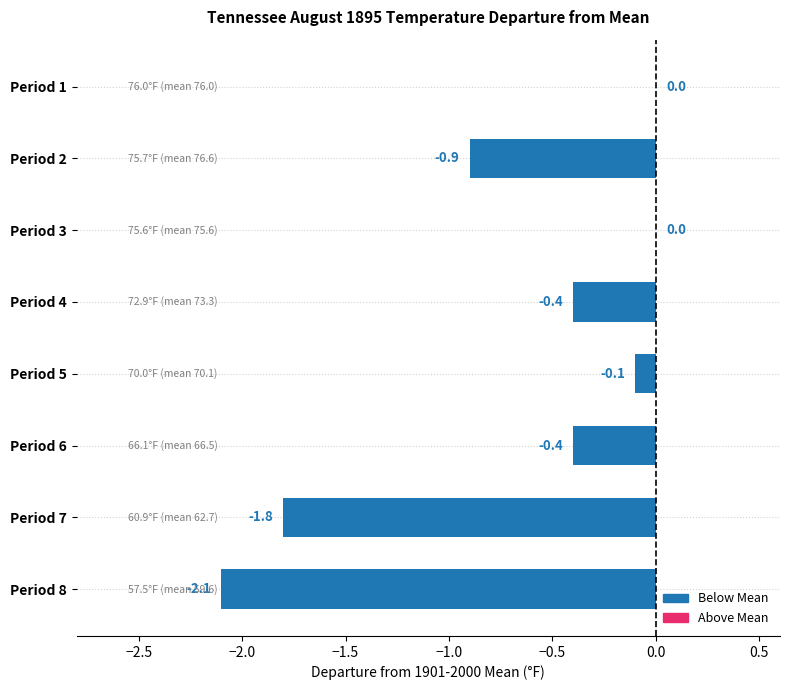

What is the sum of the values at Period 2 and Period 4?

-1.3